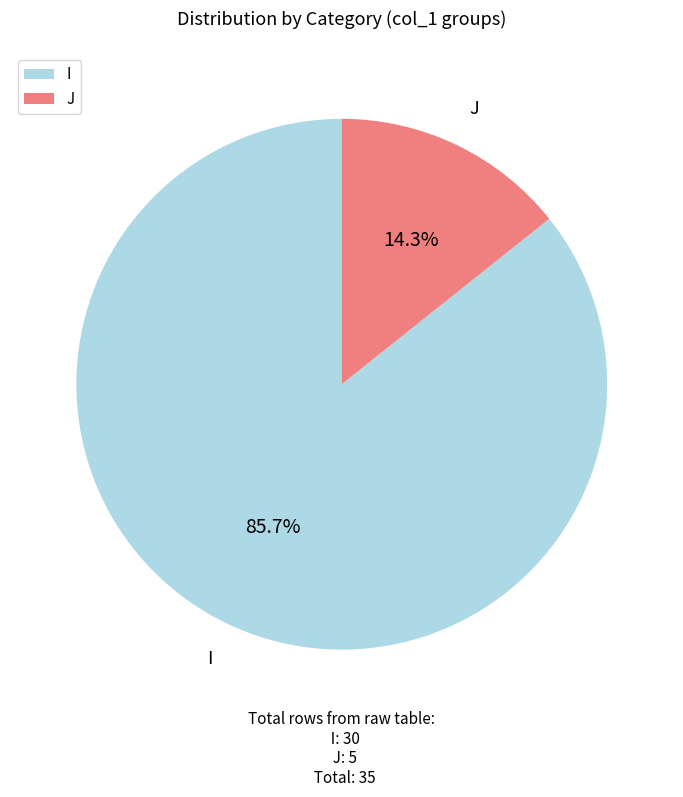

Combined, do I and J account for over 50%?

Yes